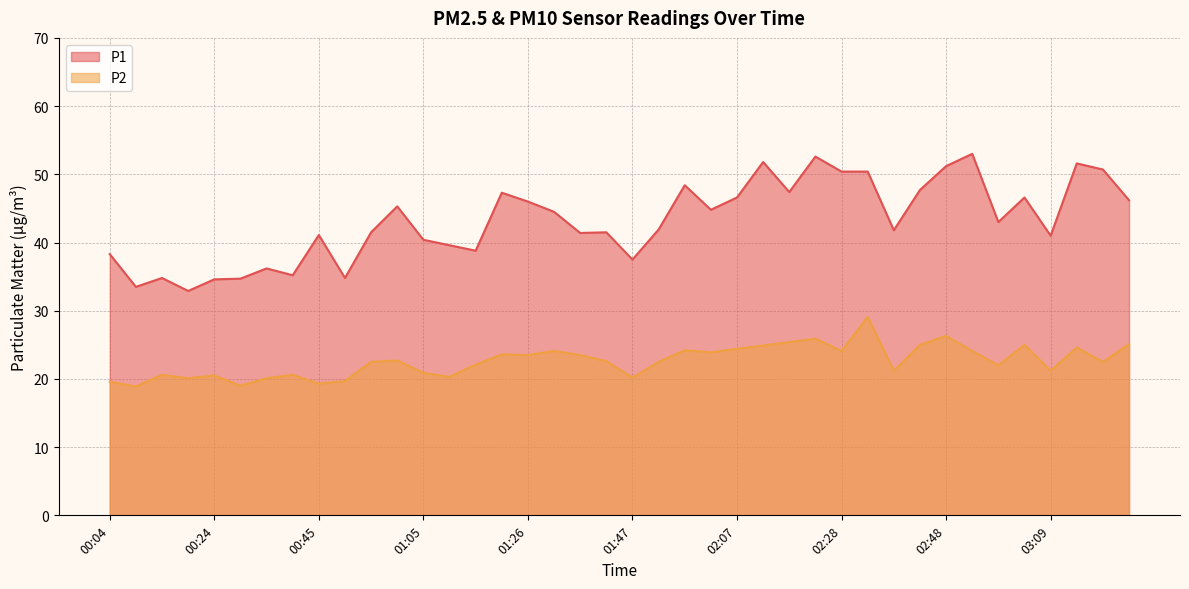

Reading left to right, extract all data points from this chart.

P1: 38.3	33.5	34.8	32.9	34.6	34.7	36.2	35.2	41.1	34.8	41.5	45.3	40.4	39.6	38.8	47.3	46.0	44.5	41.4	41.5	37.5	41.9	48.4	44.8	46.6	51.8	47.4	52.6	50.4	50.4	41.8	47.7	51.2	53.0	43.0	46.6	41.0	51.6	50.7	46.2
P2: 19.6	18.9	20.6	20.1	20.5	19.0	20.1	20.6	19.3	19.7	22.5	22.7	20.9	20.3	22.1	23.6	23.5	24.1	23.5	22.6	20.2	22.5	24.2	23.9	24.4	24.9	25.4	25.9	24.1	29.1	21.2	25.0	26.3	24.1	22.0	25.0	21.2	24.6	22.5	25.1